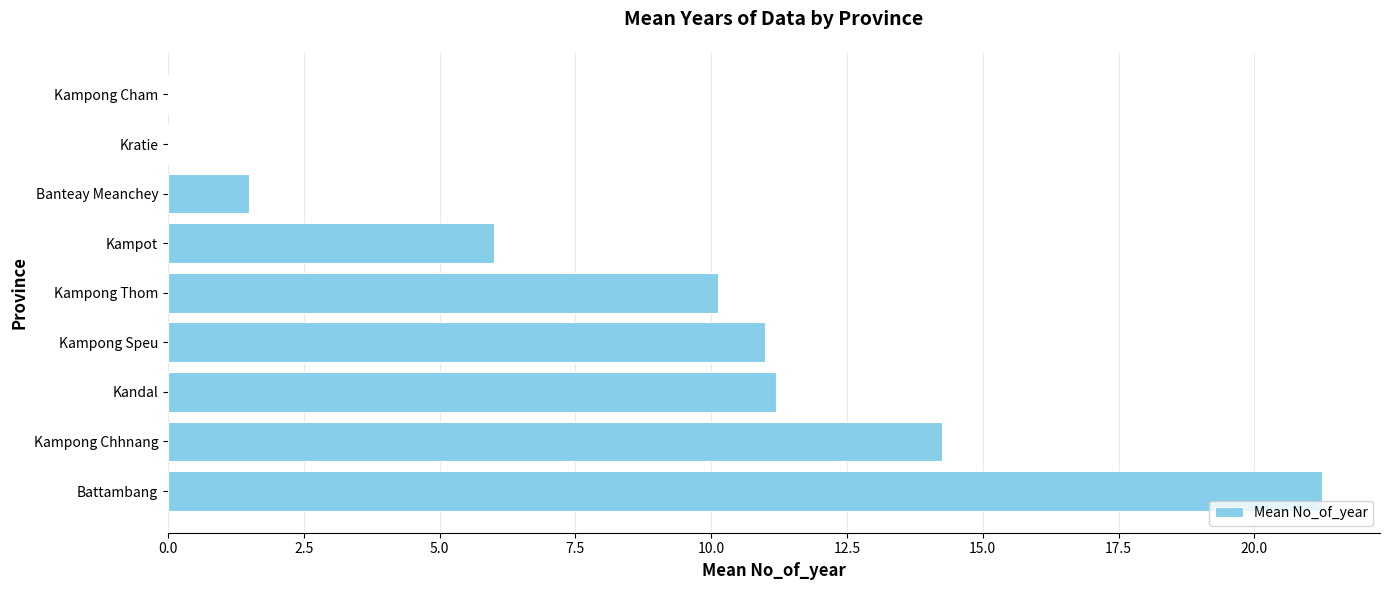

The chart shows a value of 21.2 at Battambang. True or false?

True